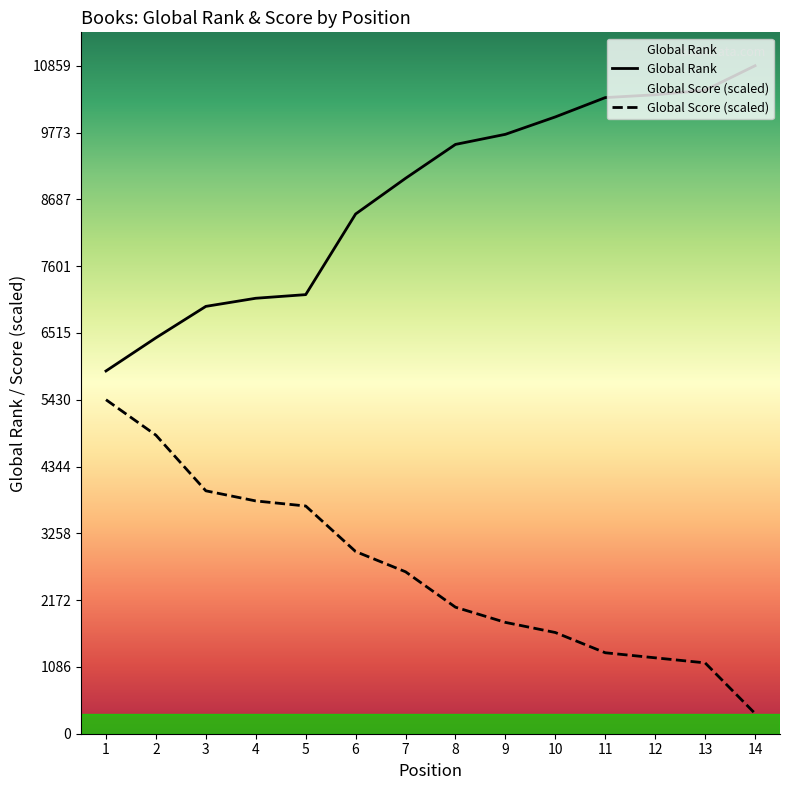

Which series has the widest spread of values?

Global Score